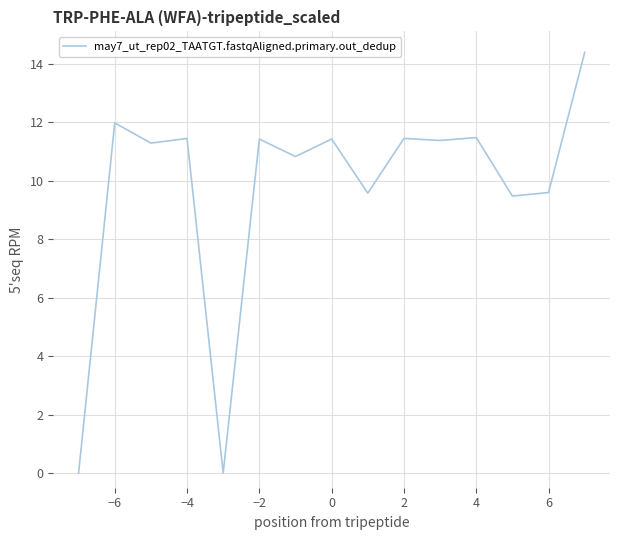

How many values are below 11?

6